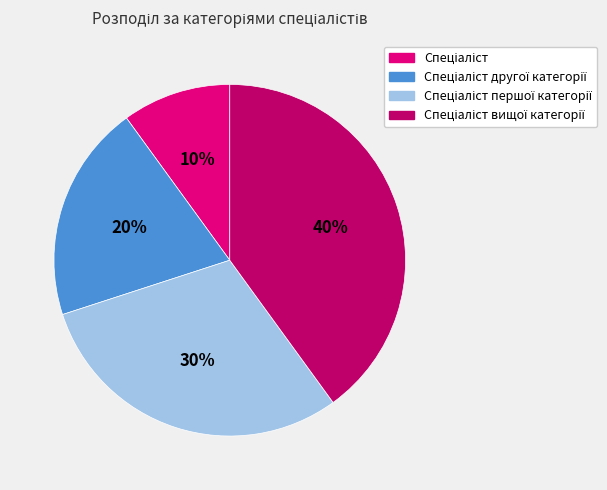

How many segments does this pie chart have?

4